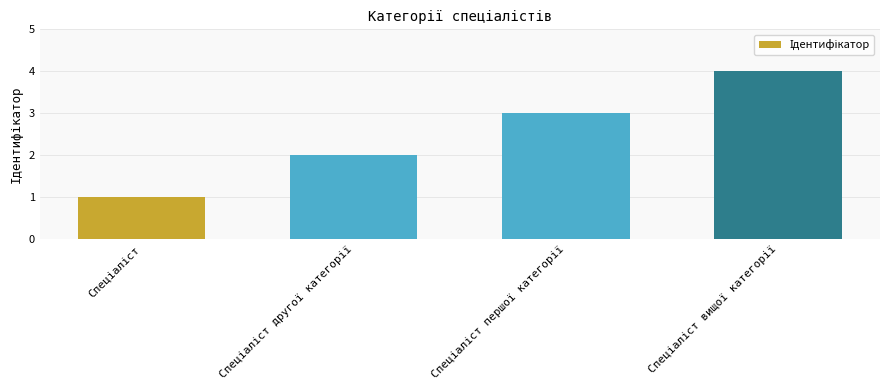

What is the difference between the maximum and minimum values?

3